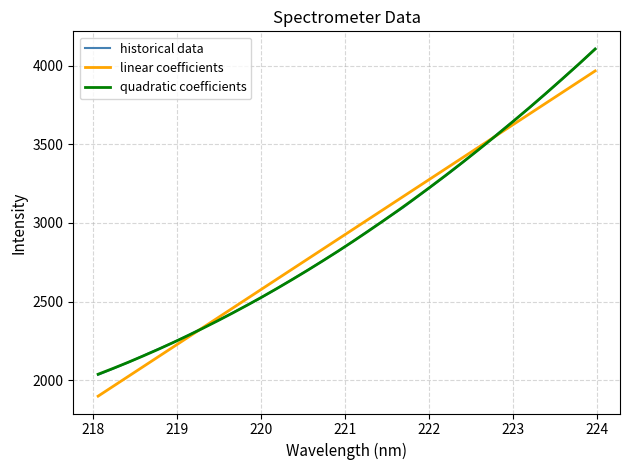

What is the greatest value displayed?

4107.6